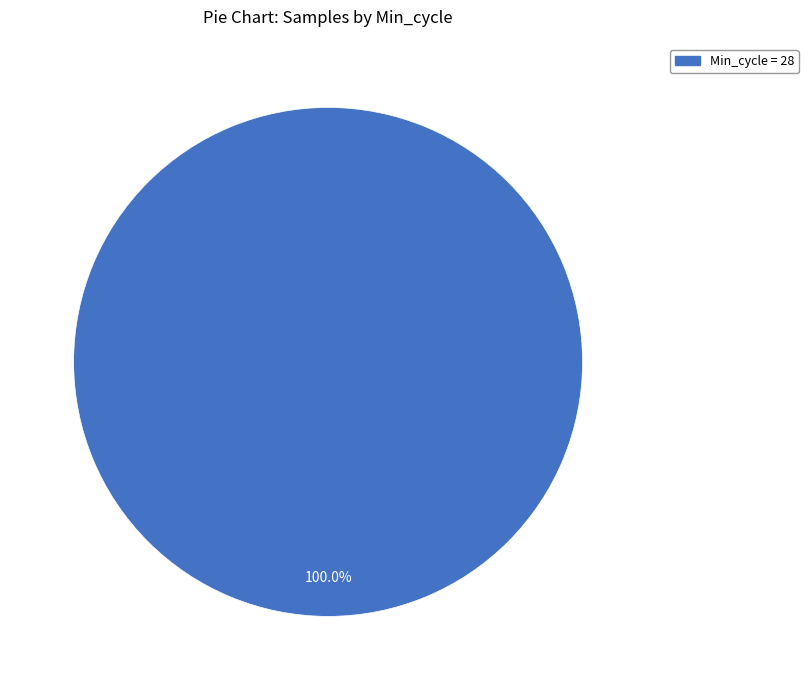

Is there any slice that represents more than half of the pie?

Yes